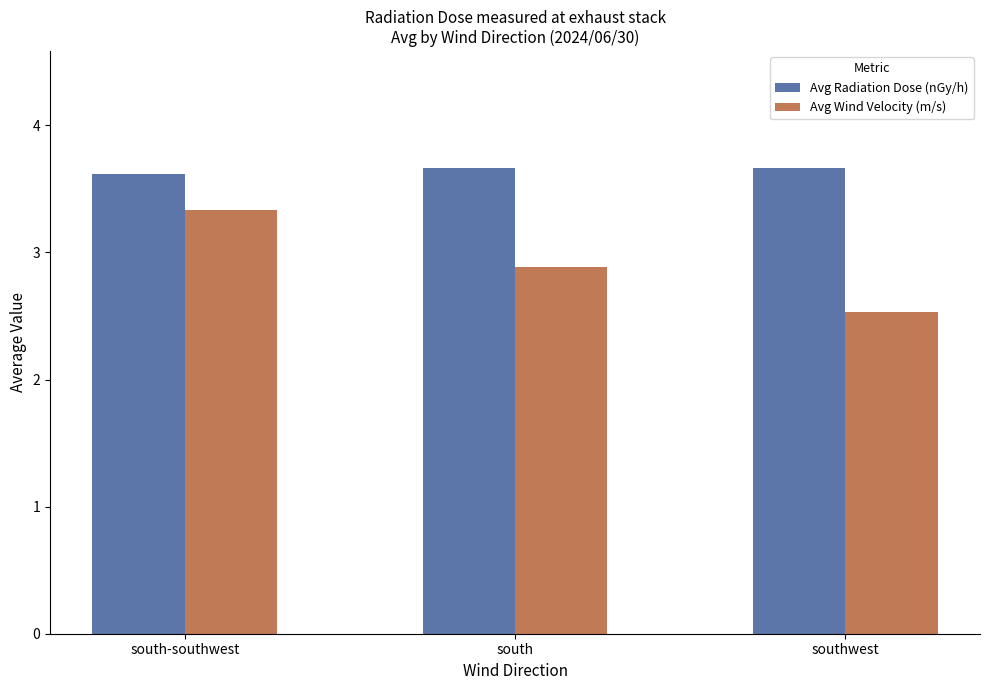

What is the greatest value displayed?

3.7